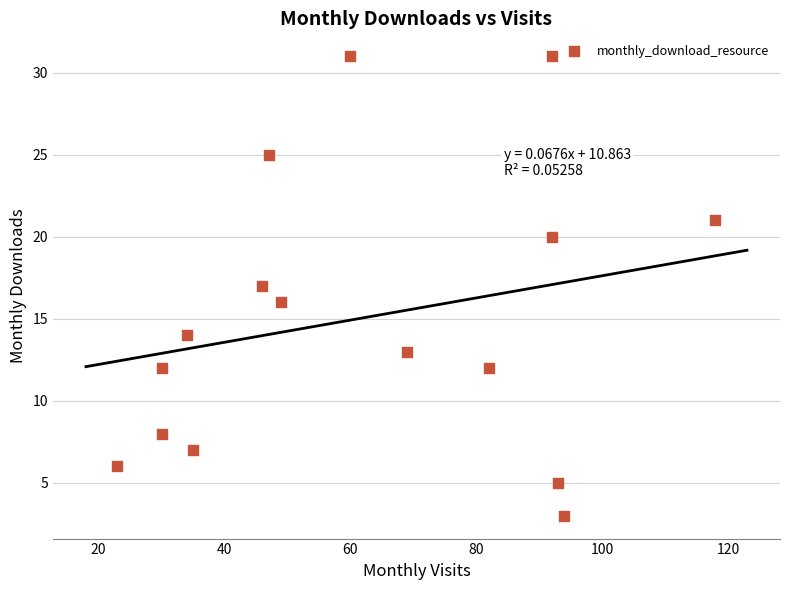

What is the range of X values (max minus min)?

95